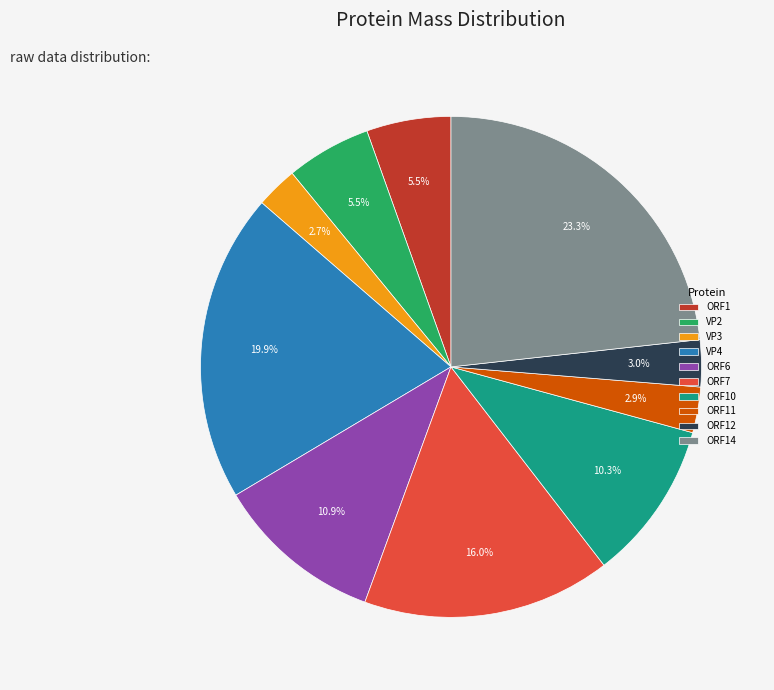

How many slices are in this pie chart?

10